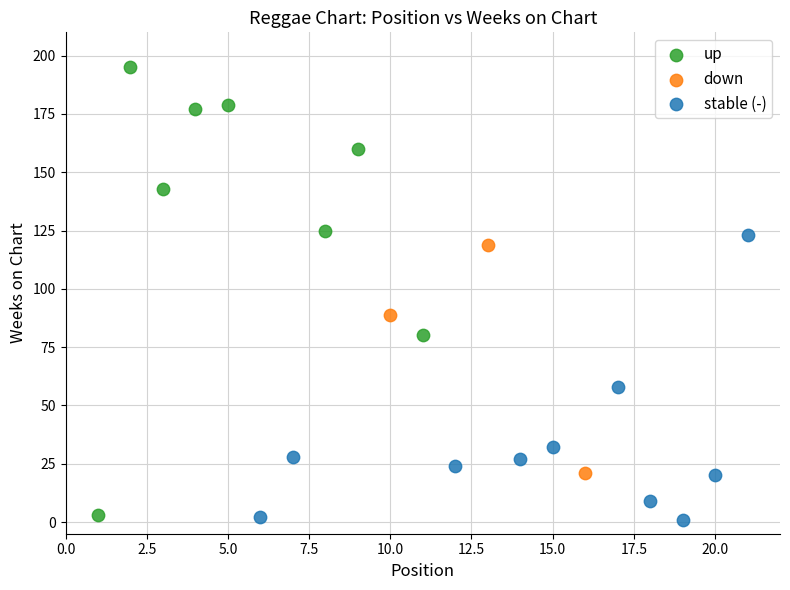

Which series has the largest Y range (max minus min)?

up